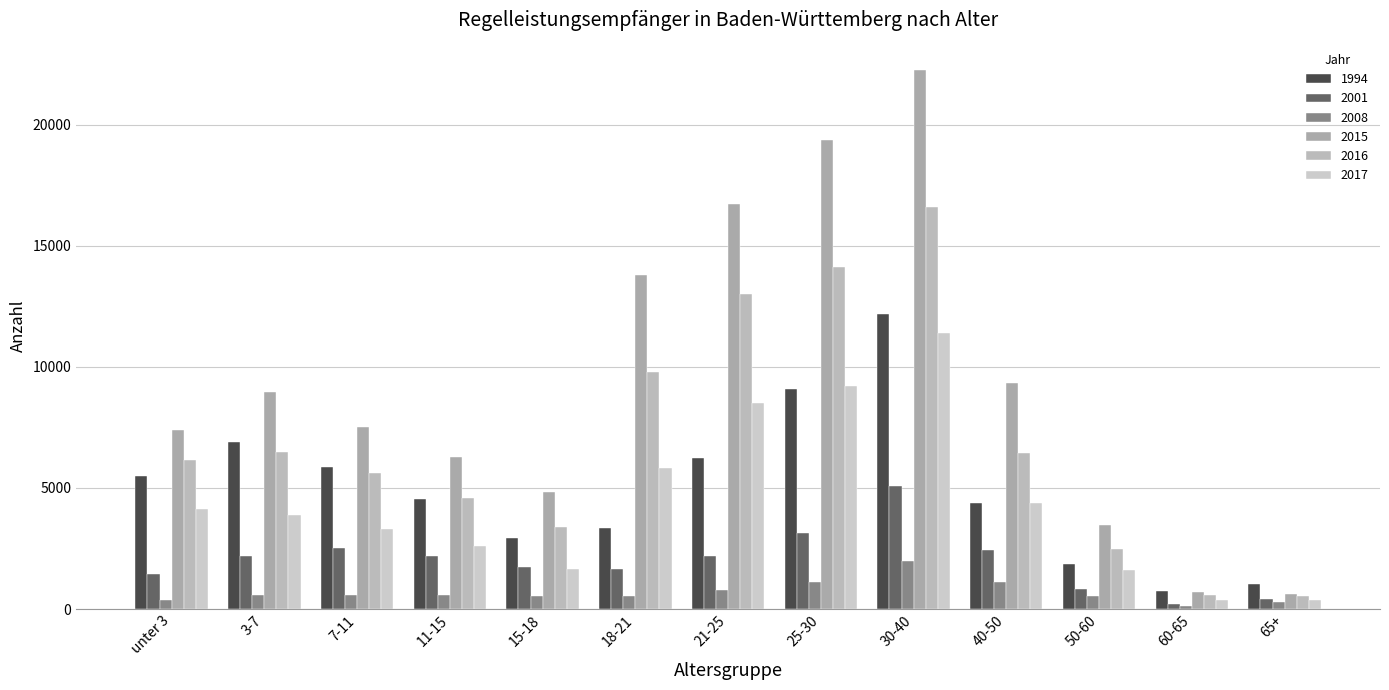

What is the average value of the 2016 series?

6912